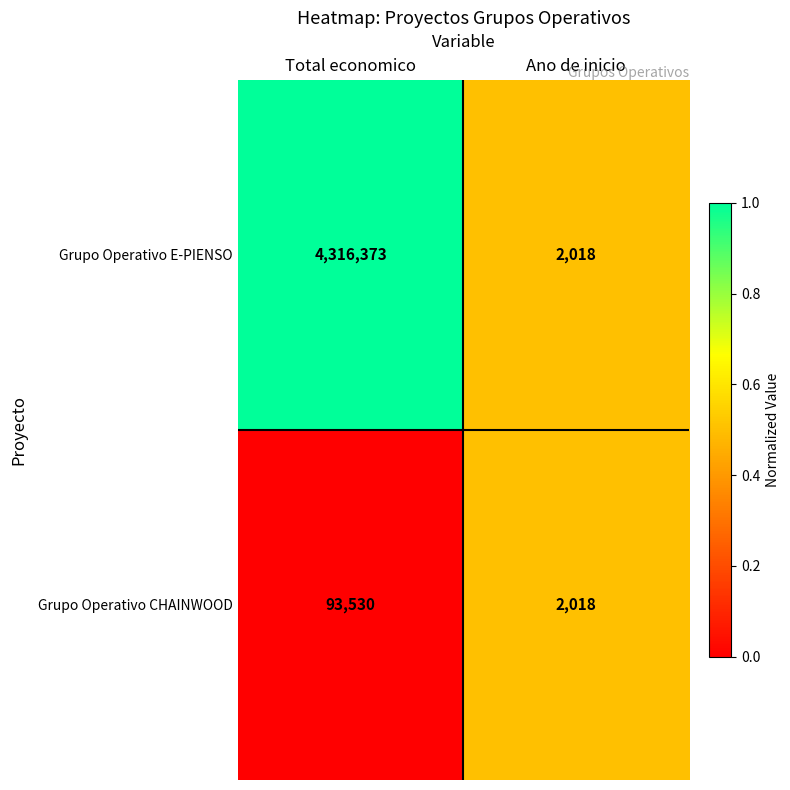

What is the difference between the Grupo Operativo E-PIENSO values at Ano de inicio and Total economico?

4314355